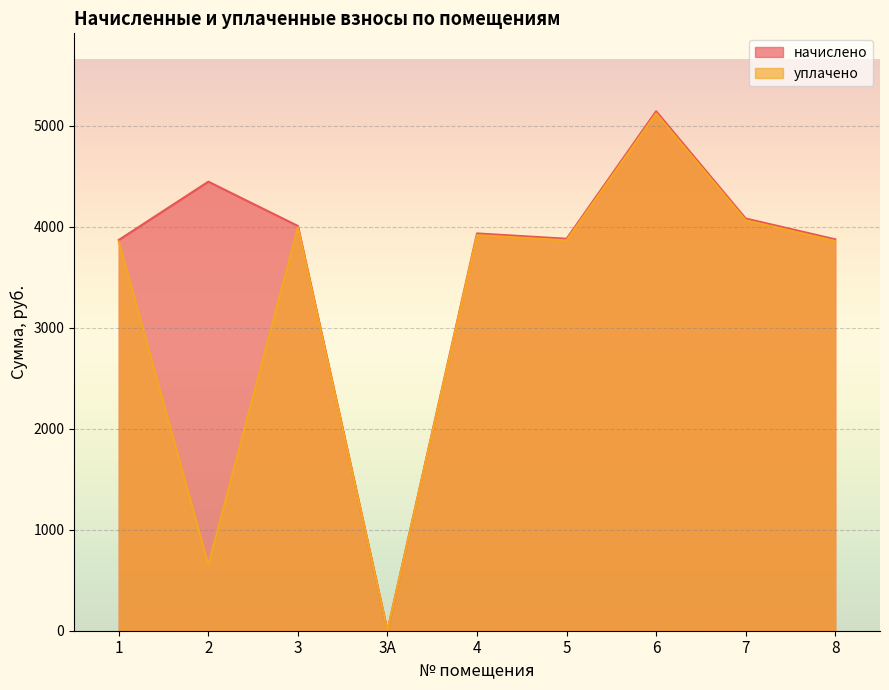

Which series changed the most between 1 and 7?

начислено